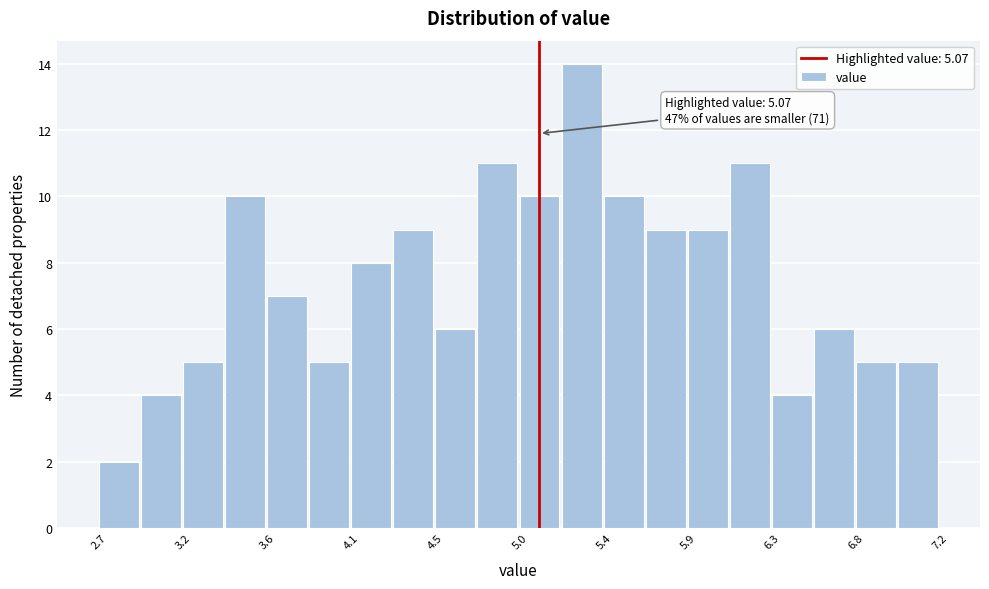

Over which range of the x-axis is the bar tallest?

5.20 to 5.40